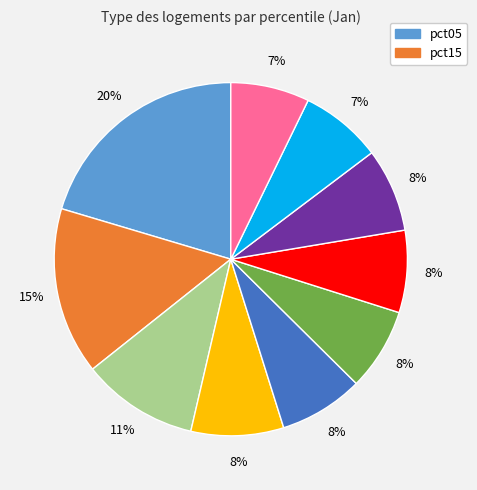

Is there a majority slice in this chart?

No